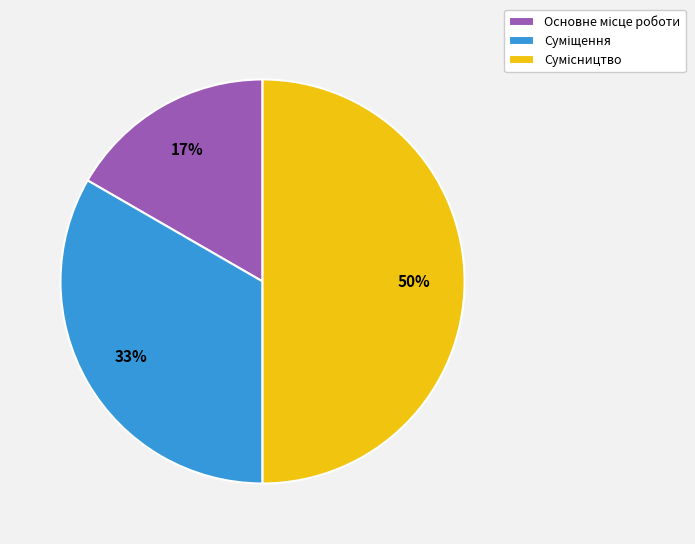

To the nearest percent, what is the difference between the largest and smallest slice percentages?

33%